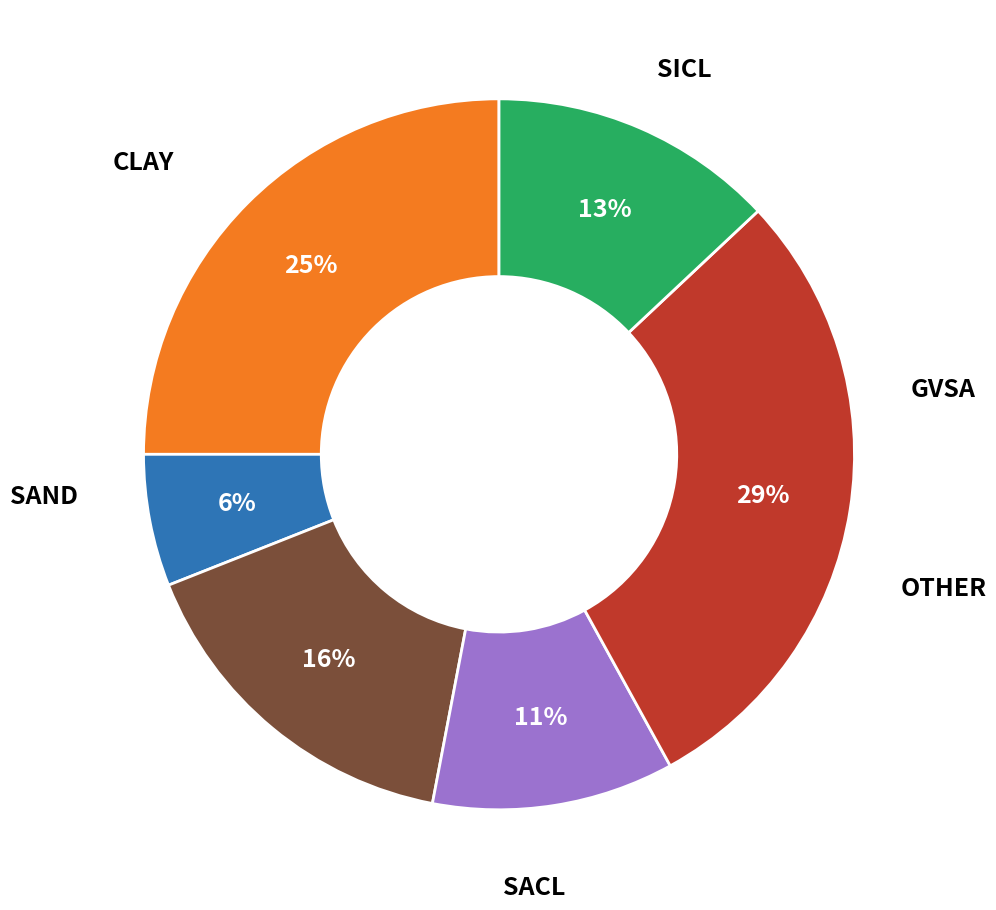

Is there a majority slice in this chart?

No